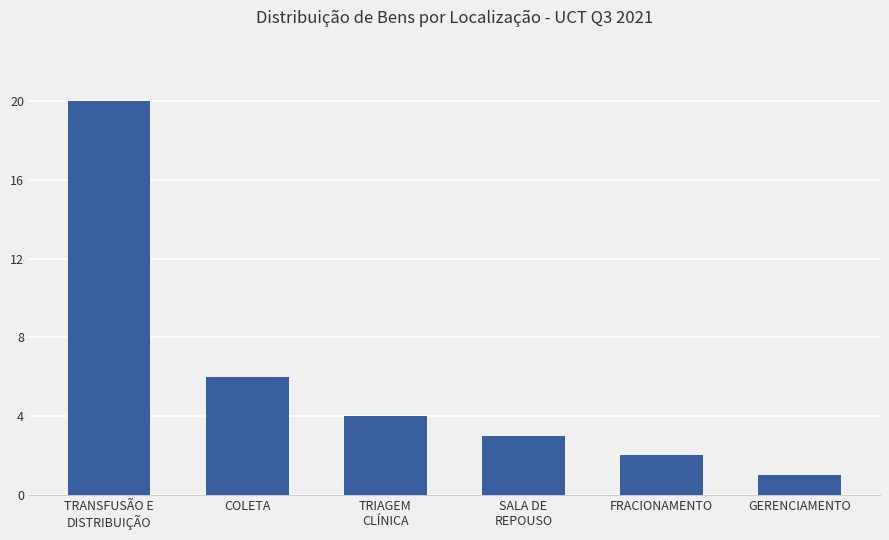

At which label does the data first exceed 4?

TRANSFUSÃO E
DISTRIBUIÇÃO